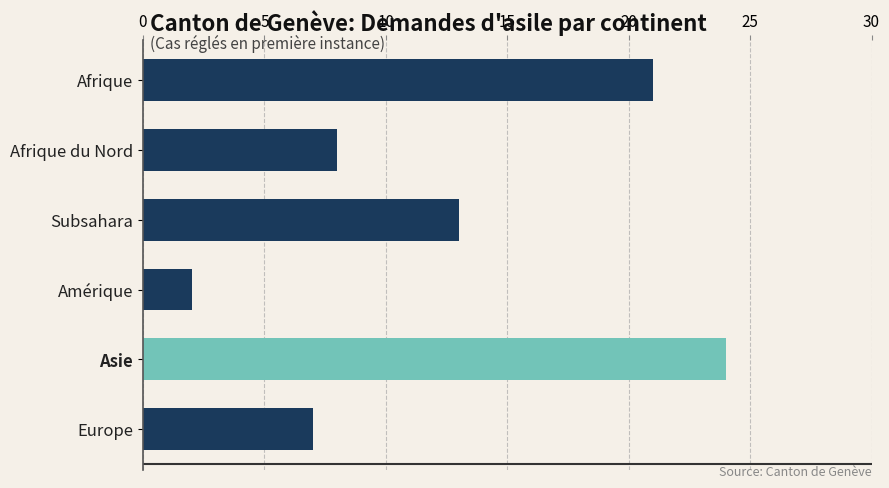

Count the number of categories in the chart.

6